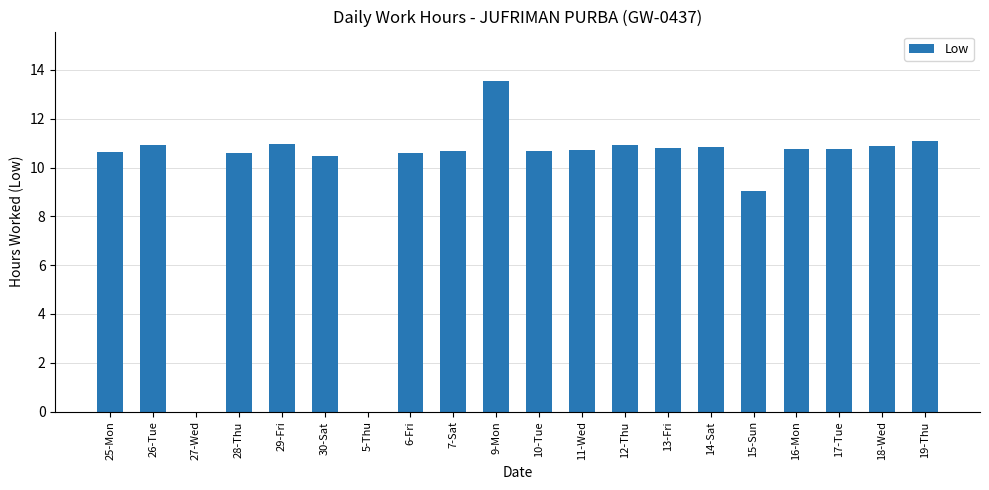

At which category does the chart reach its peak across all series?

9-Mon